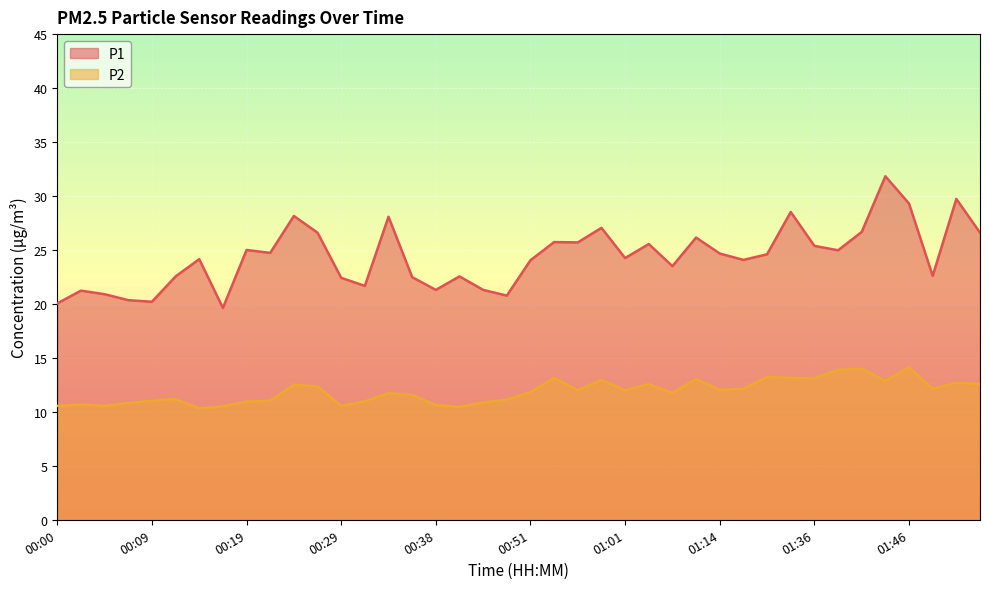

Is it true that P1 equals 8.0 at 00:29?

False